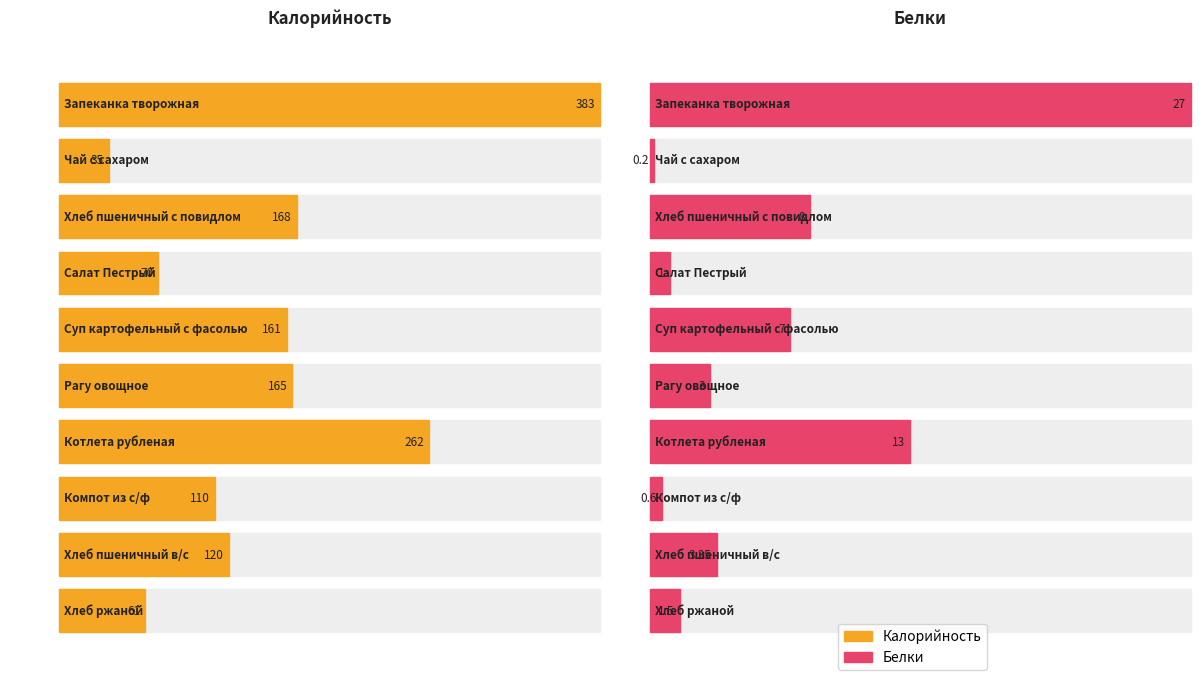

Is the value of Калорийность at Рагу овощное greater than the value of Белки at Рагу овощное?

Yes